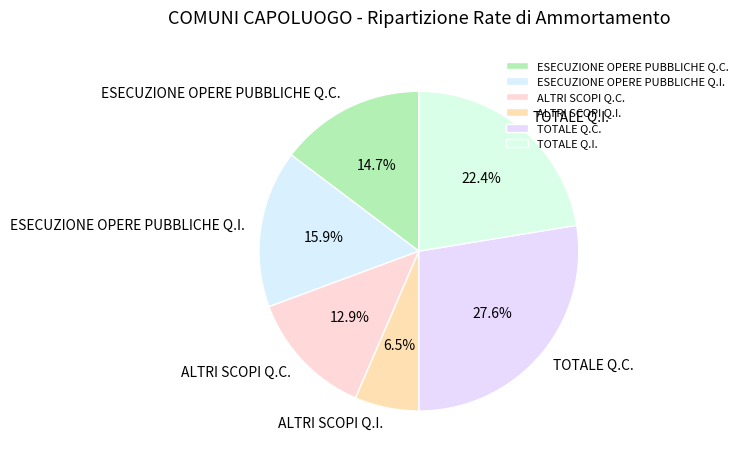

How many segments does this pie chart have?

6